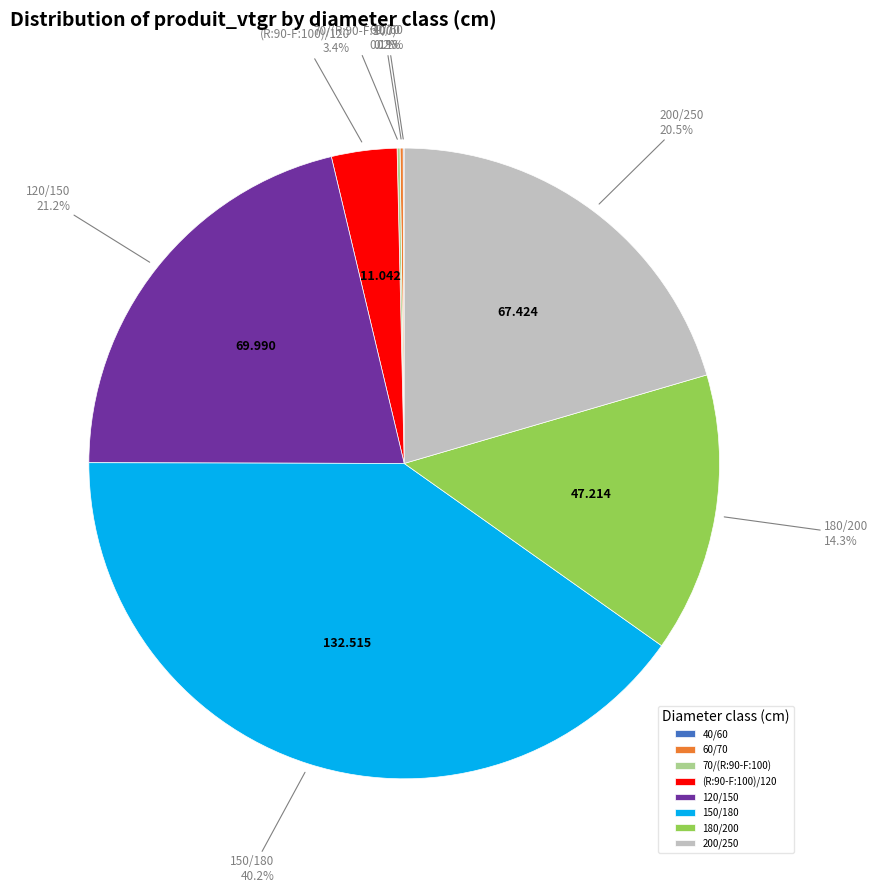

Do (R:90-F:100)/120 and 200/250 together represent more than half of the pie?

No